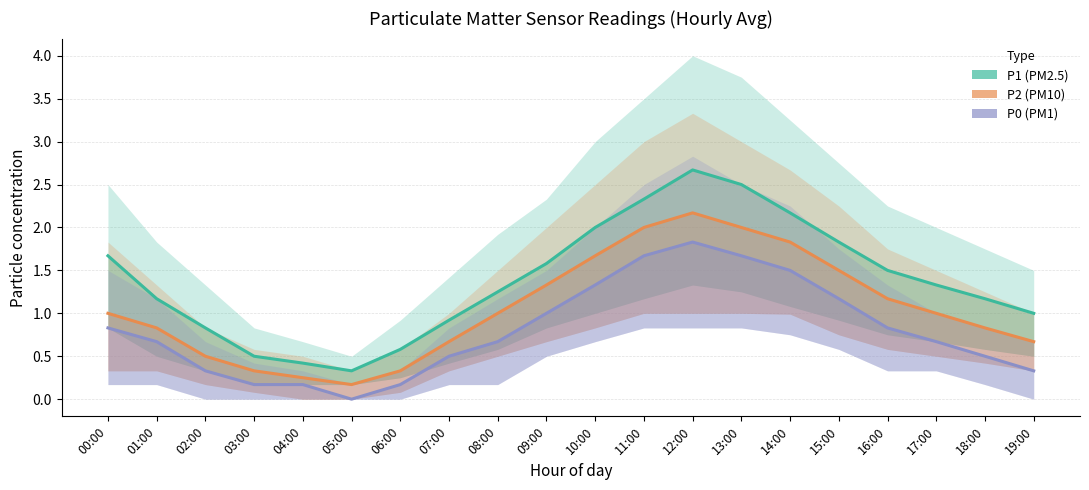

Which series has the widest spread of values?

P1